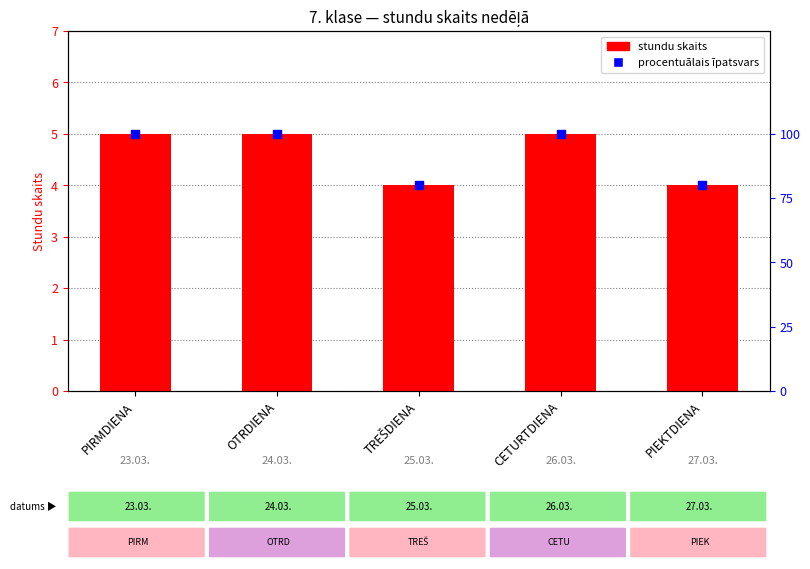

Which series has the largest Y range (max minus min)?

procentuālais īpatsvars